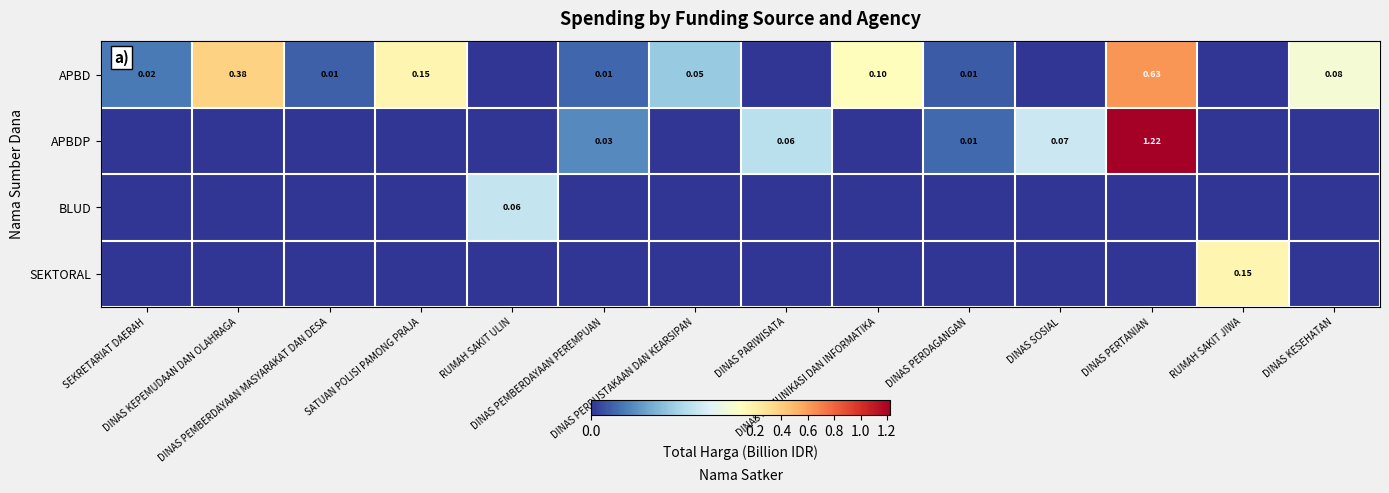

Count the SEKTORAL values in the range 0 to 1.

14